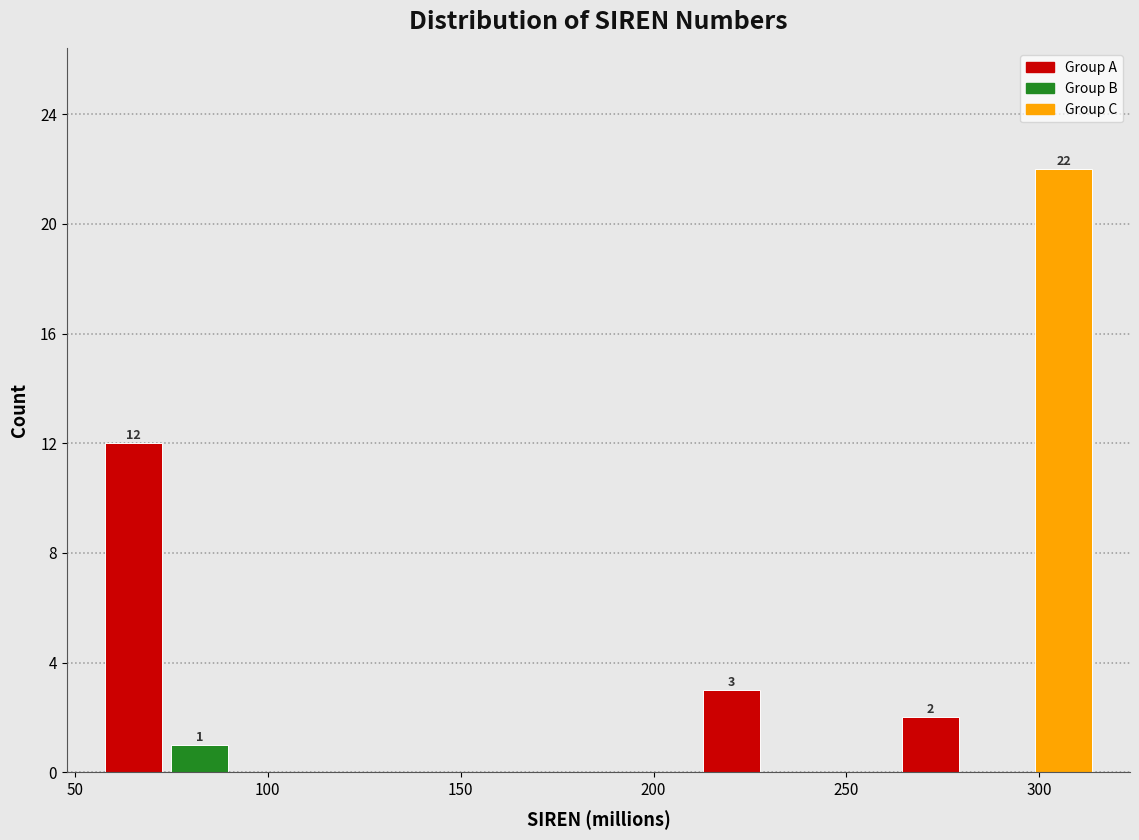

Around what value on the x-axis is the tallest bar? Give the approximate position of its centre, as read against the axis.

305